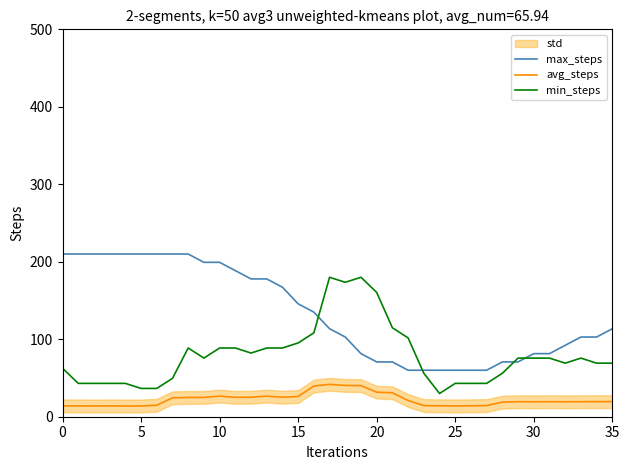

True or false: min_steps and max_steps cross at least once.

True